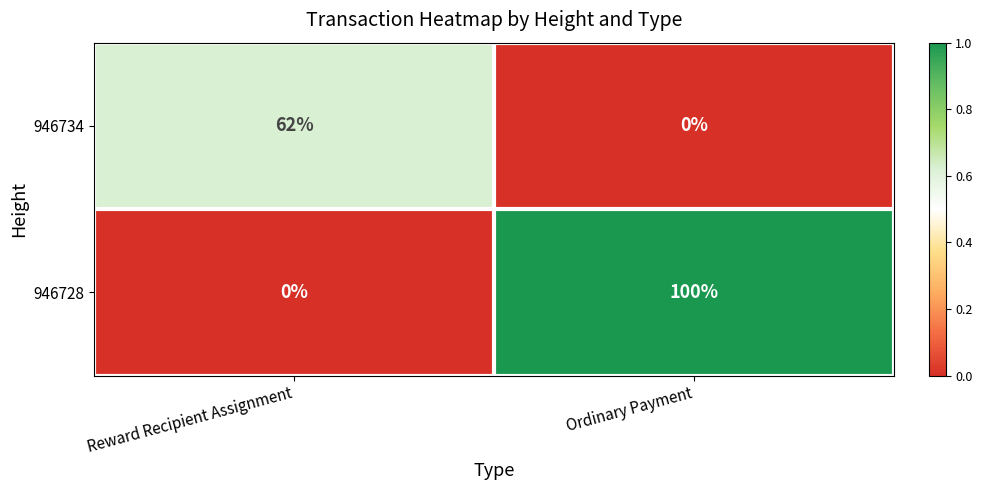

Reading left to right, transcribe all the data shown in this chart.

946734: Reward Recipient Assignment=62	Ordinary Payment=0
946728: Reward Recipient Assignment=0	Ordinary Payment=100